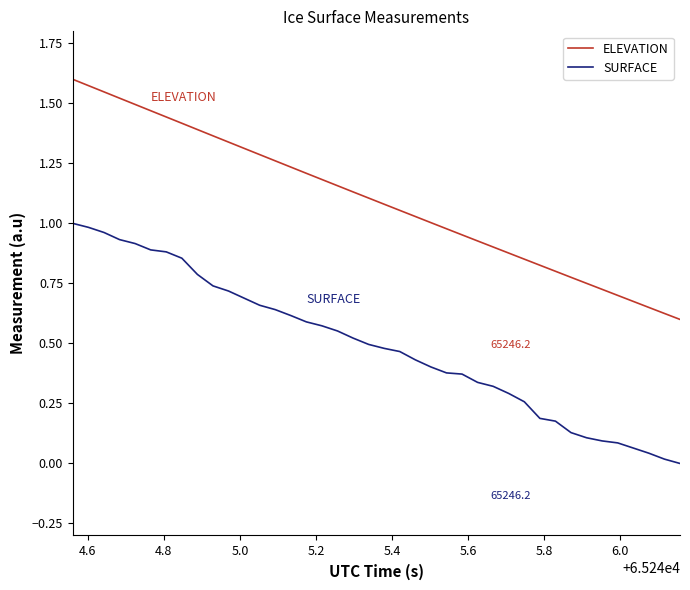

True or false: SURFACE and ELEVATION intersect in this chart.

False